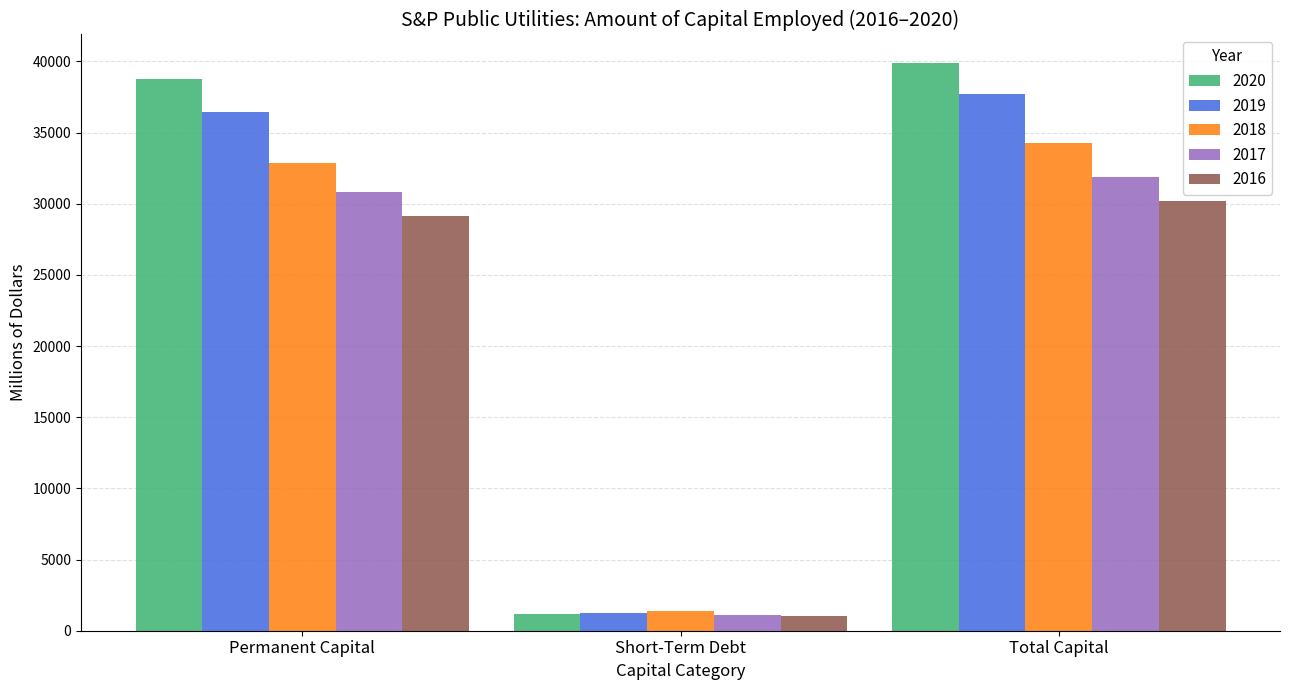

Does the chart contain any negative values?

No